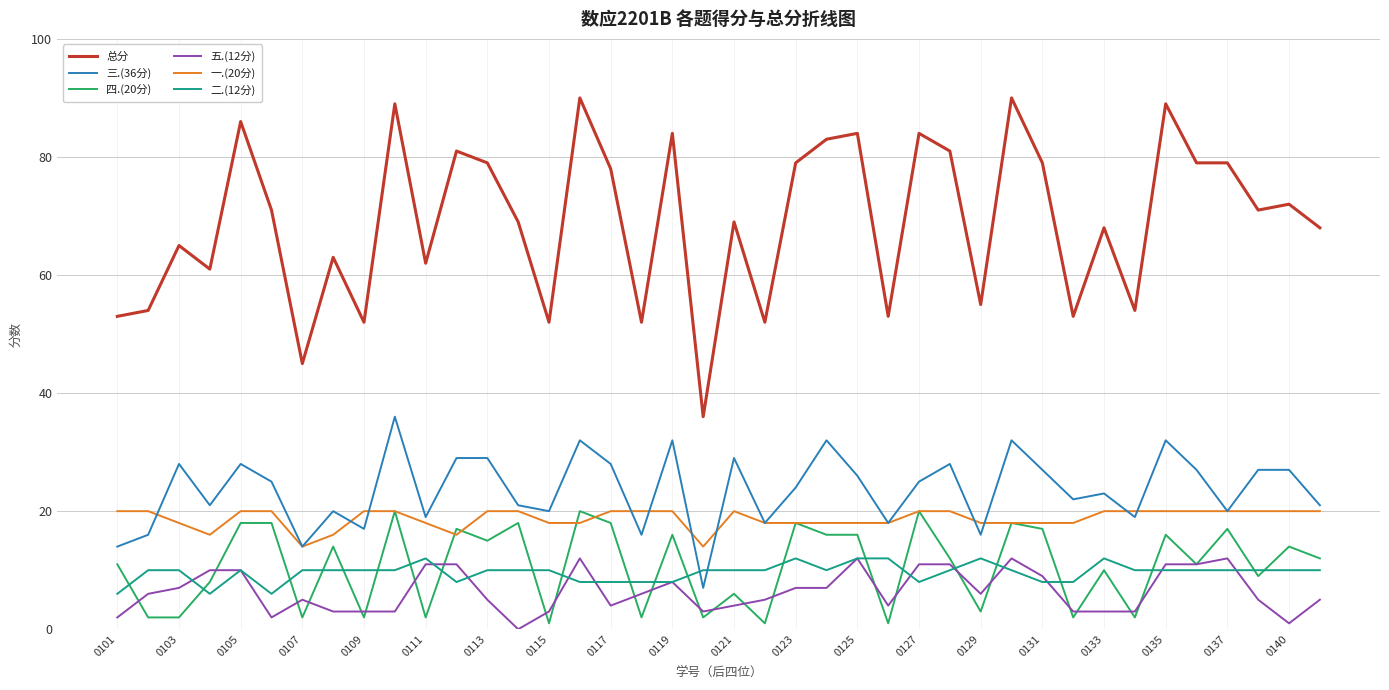

True or false: 三.(36分) and 总分 intersect in this chart.

False